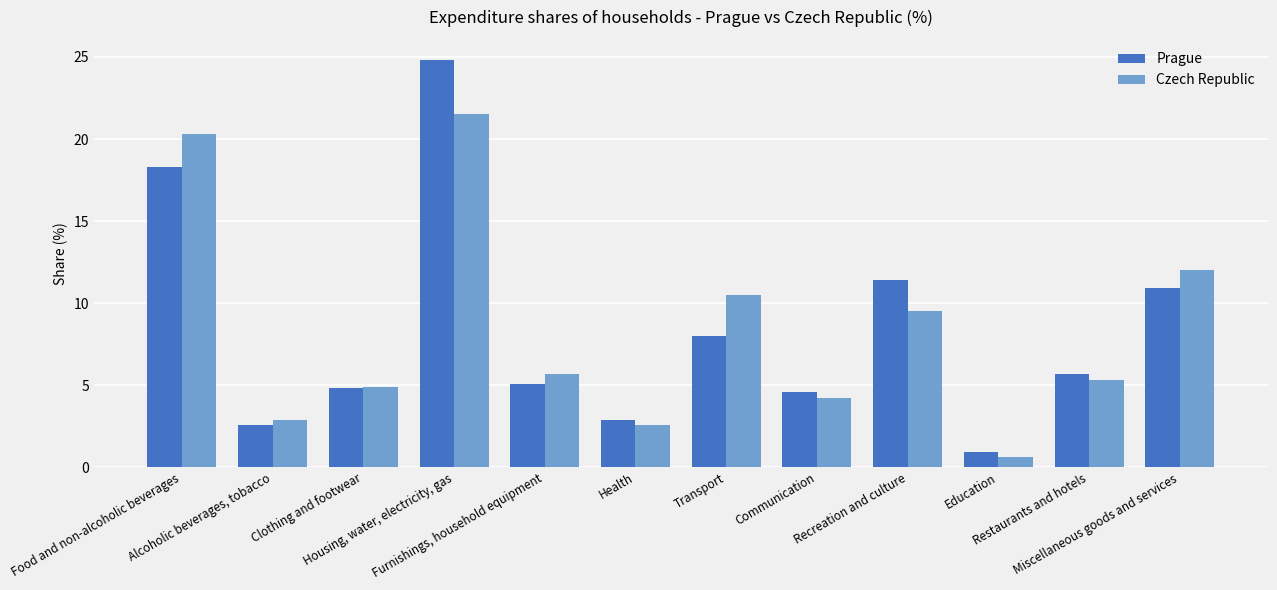

What are all the series names shown in the legend?

Prague, Czech Republic